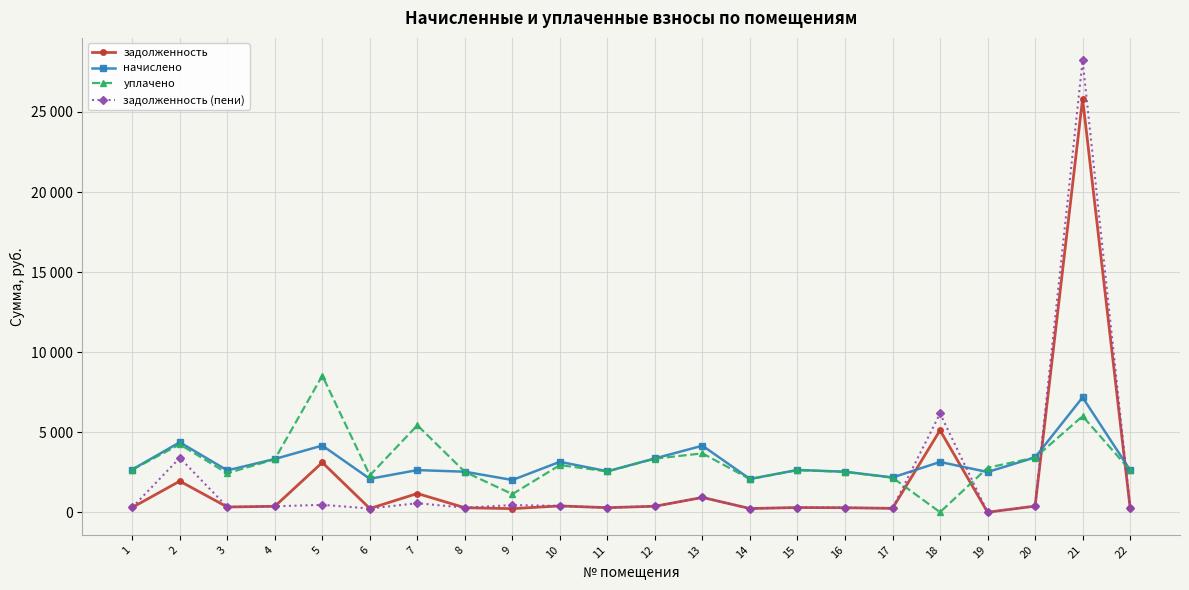

Does the chart display data point markers on the line(s)?

Yes